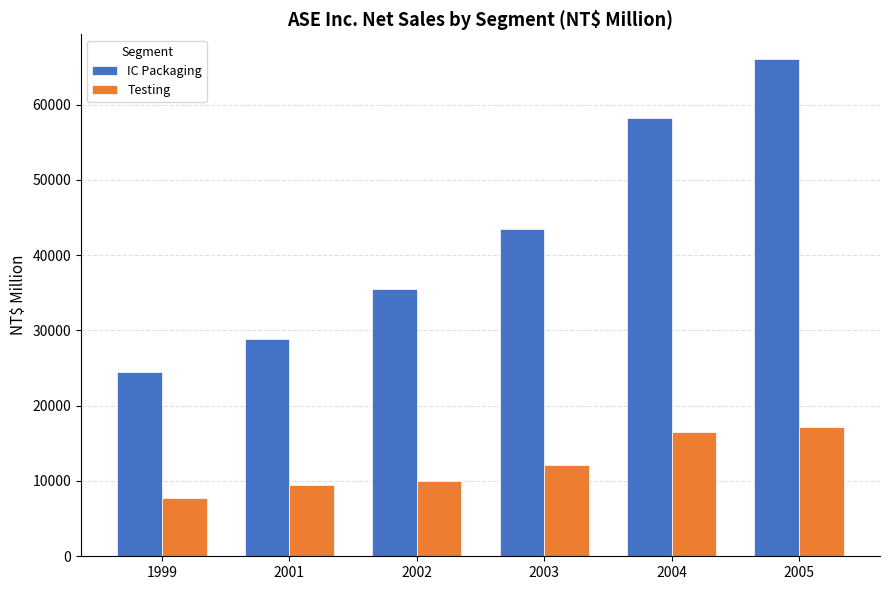

How many data points in Testing are less than 12142?

3